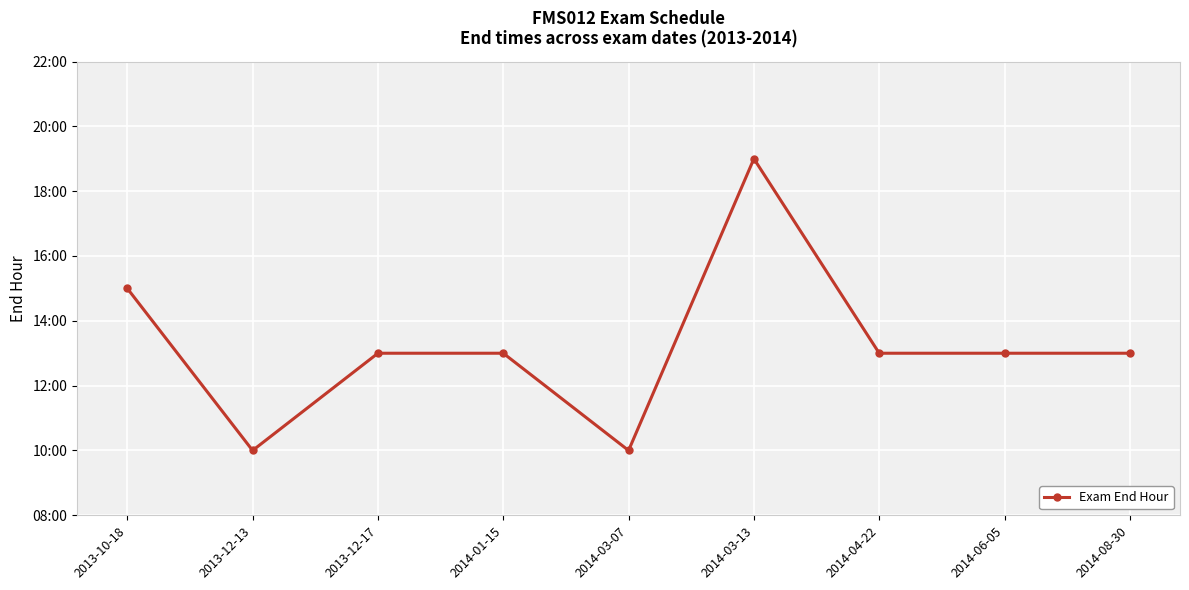

What position from the right is 2014-01-15?

6